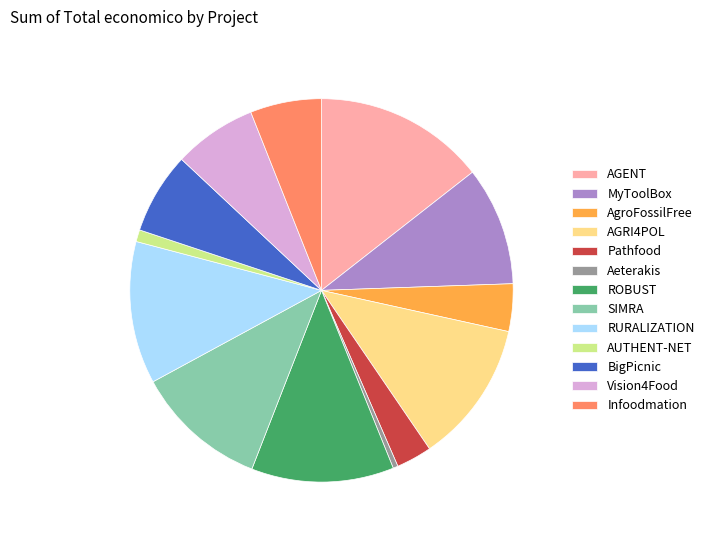

Is Pathfood the majority of the pie?

No